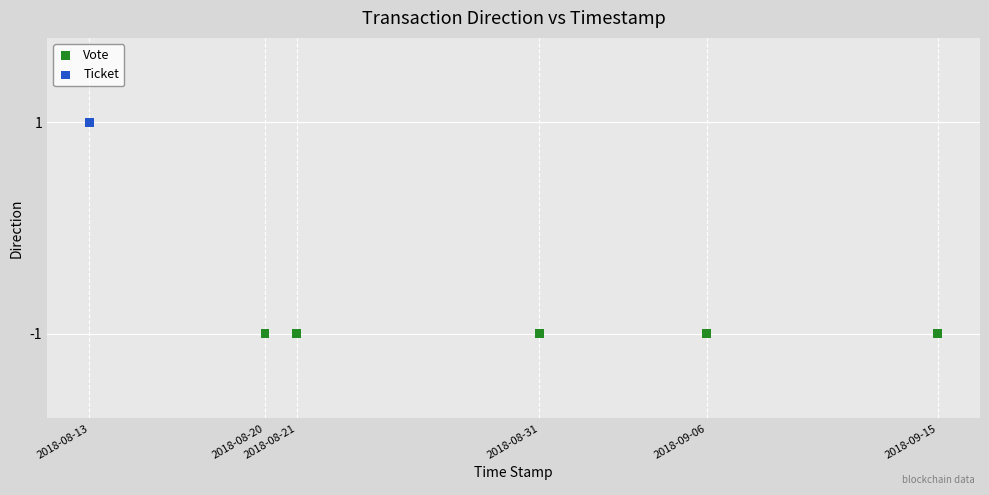

Which series contains the lowest Y value?

Vote